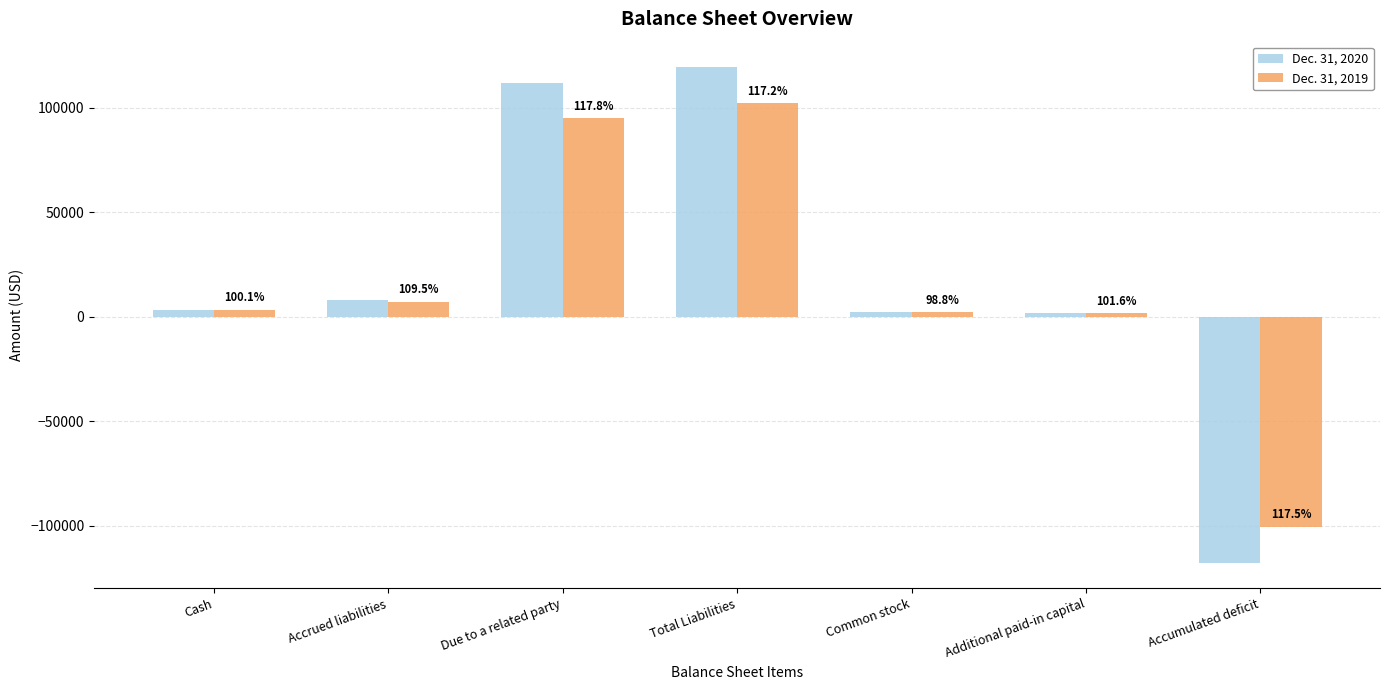

What is the total value across all series at Cash?

6750